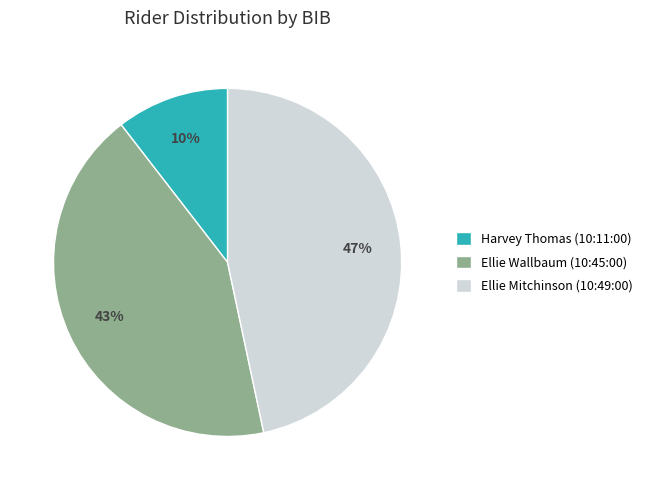

Combined, do Ellie Wallbaum (10:45:00) and Ellie Mitchinson (10:49:00) account for over 50%?

Yes